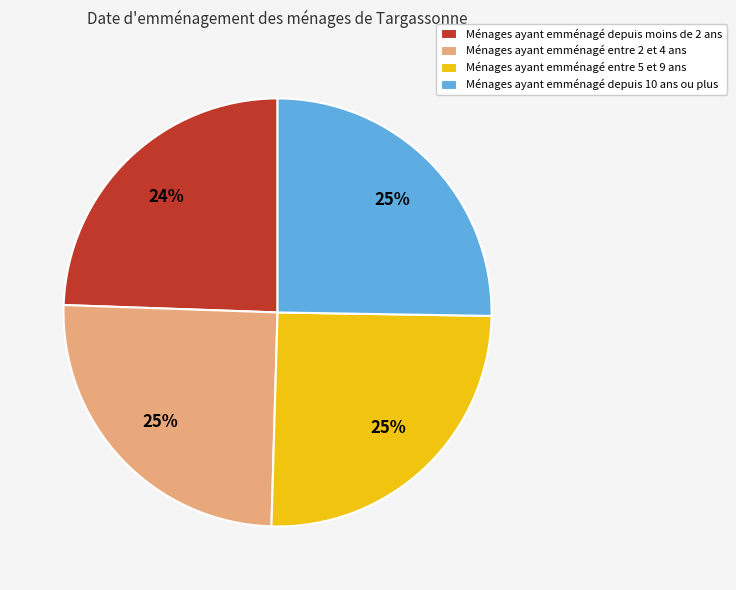

To the nearest percent, what portion does Ménages ayant emménagé depuis 10 ans ou plus represent?

25%